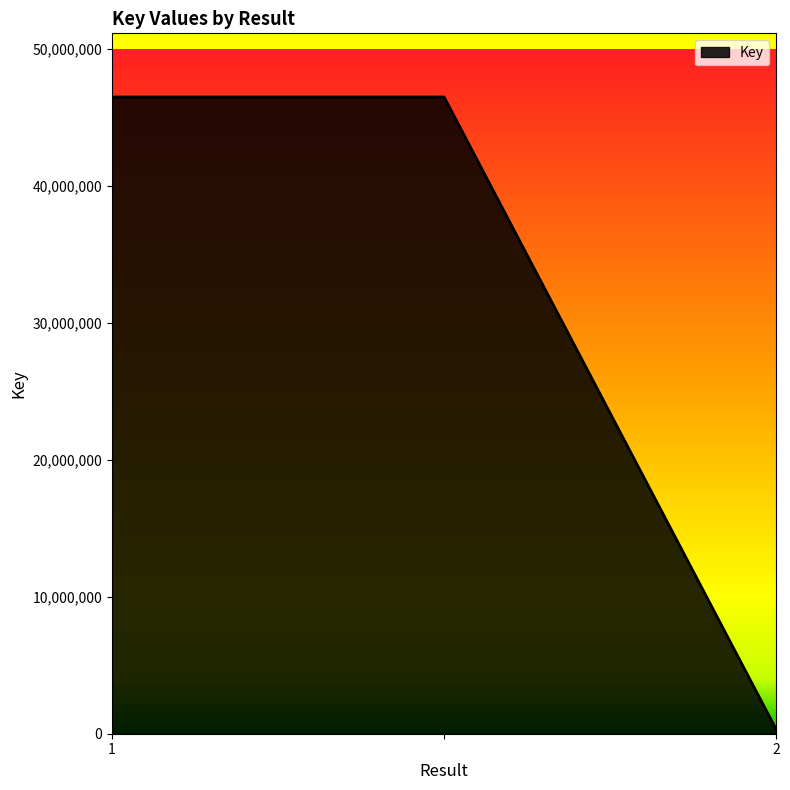

What is the average value?

31092842